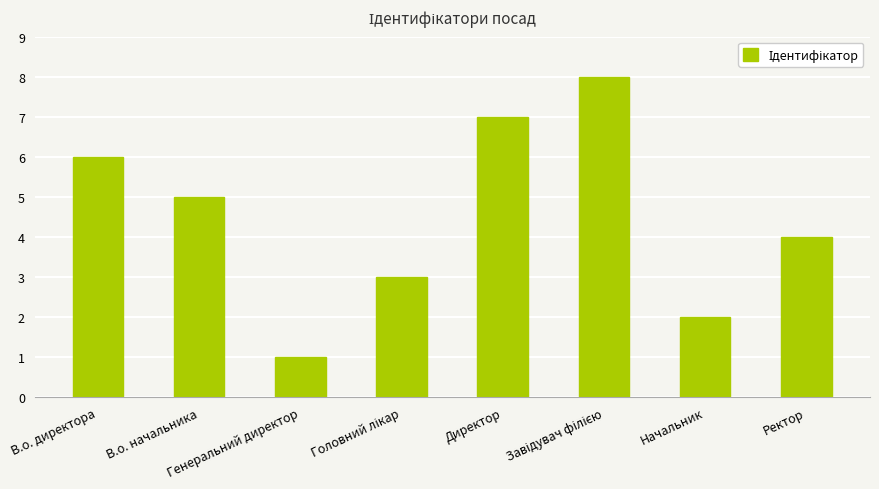

What is the label of the 1st bar from the left?

В.о. директора